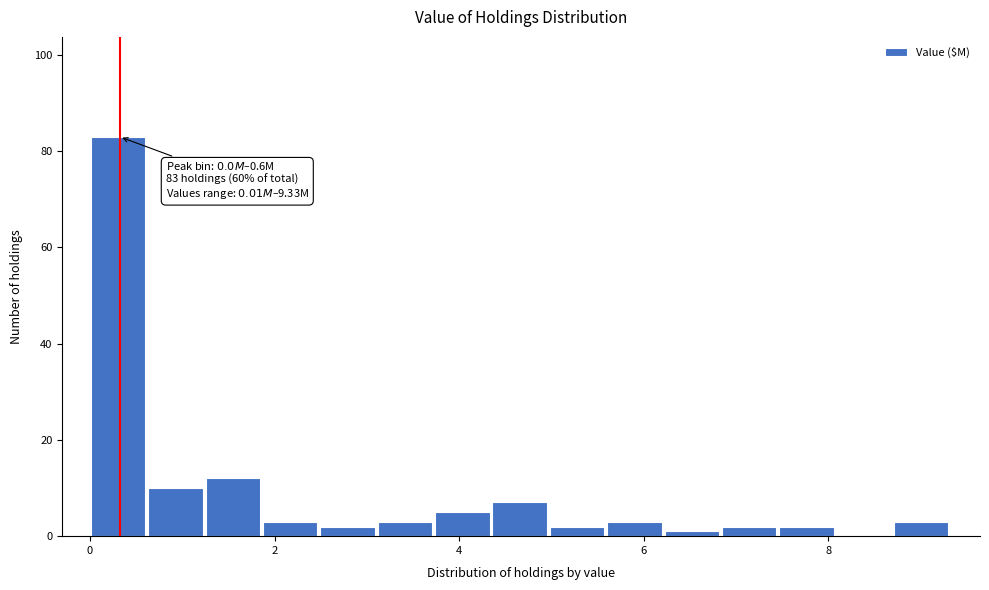

Read against the x-axis, roughly where is the centre of the tallest bar?

0.4